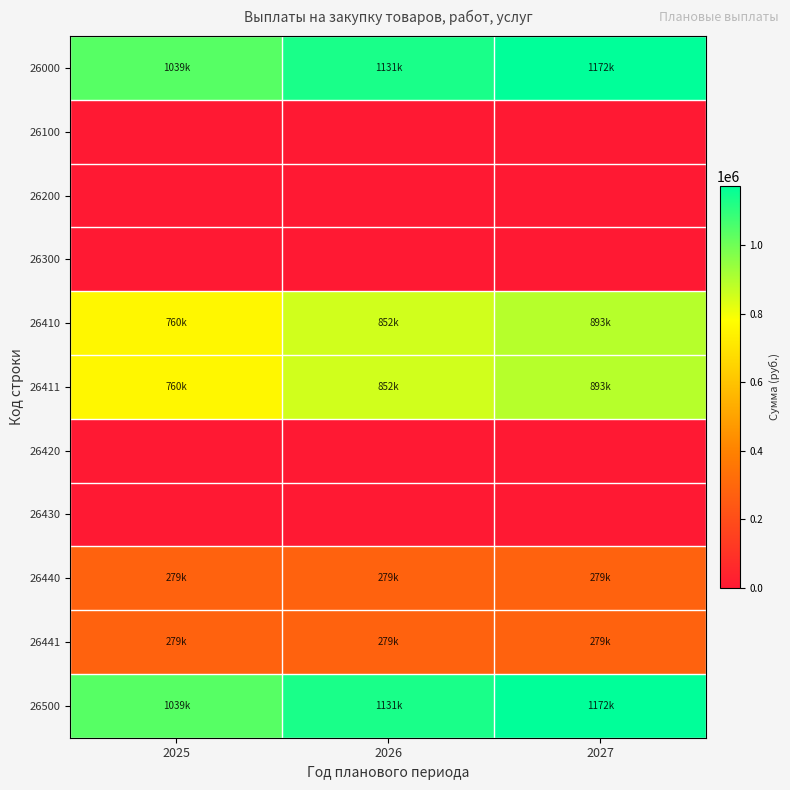

Between 2025 and 2027, which is larger?

2027